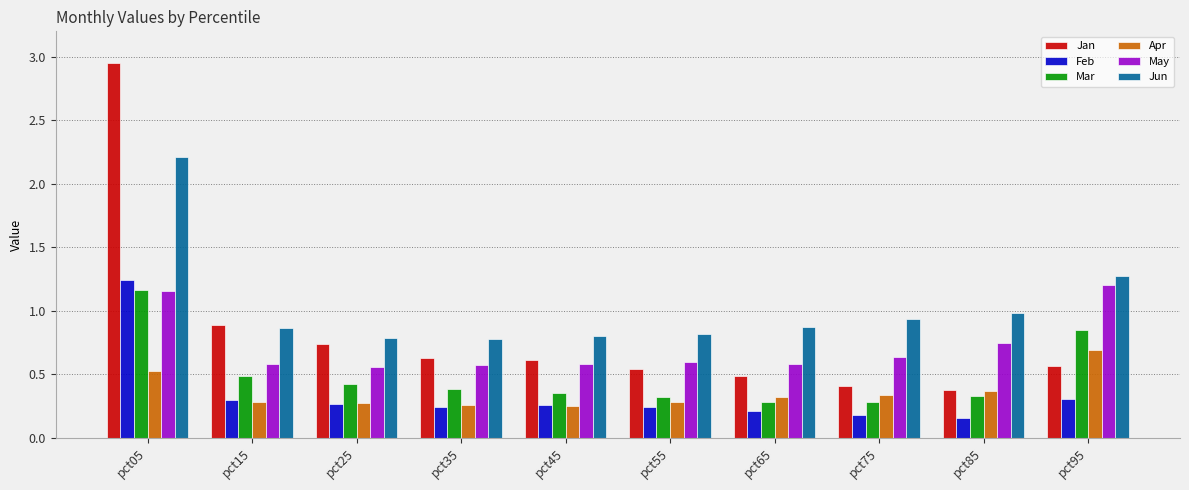

The Apr series shows 0.5 at pct05. True or false?

True